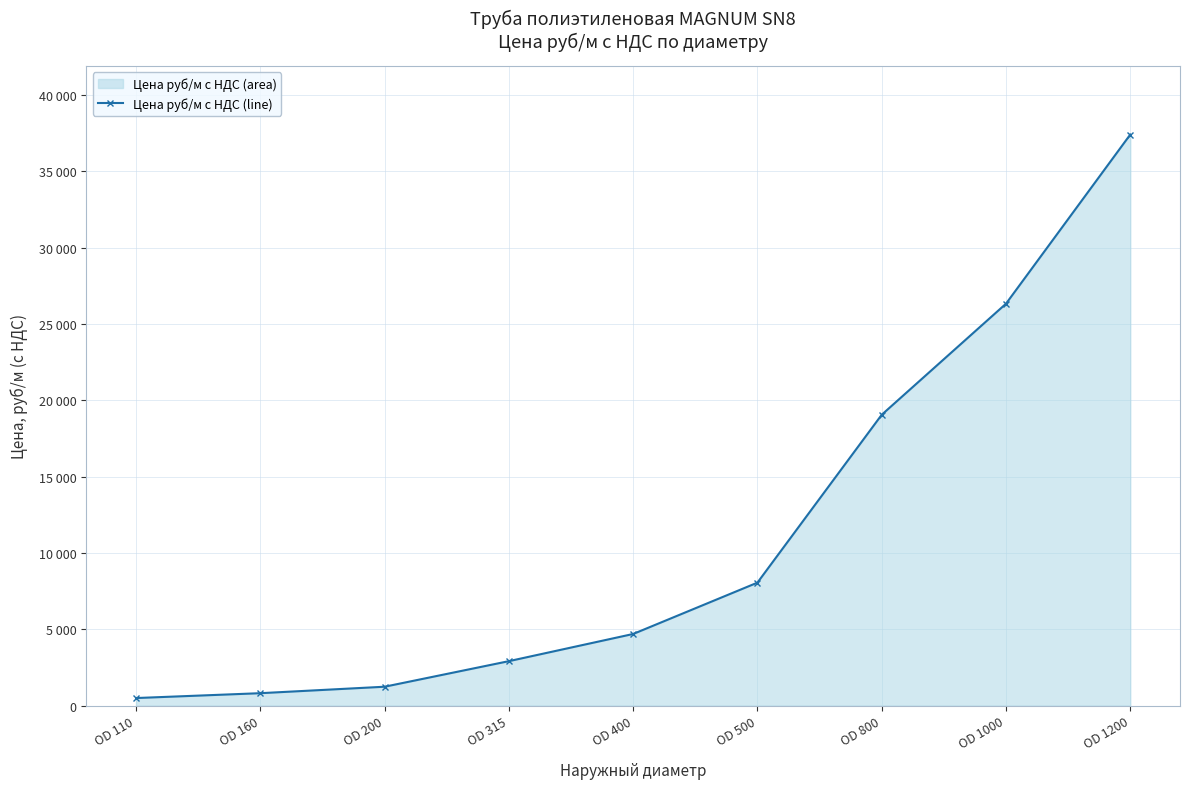

List the labels in order of value, largest first.

OD 1200, OD 1000, OD 800, OD 500, OD 400, OD 315, OD 200, OD 160, OD 110